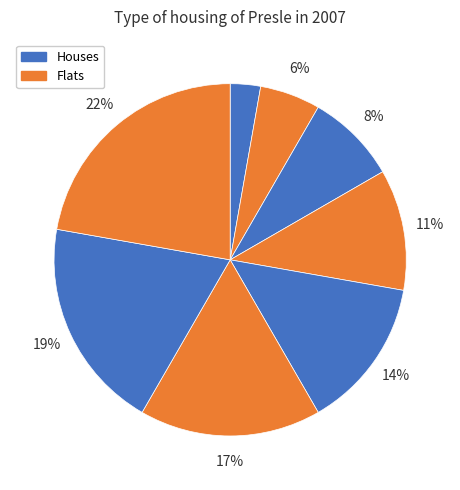

How many slices are in this pie chart?

8